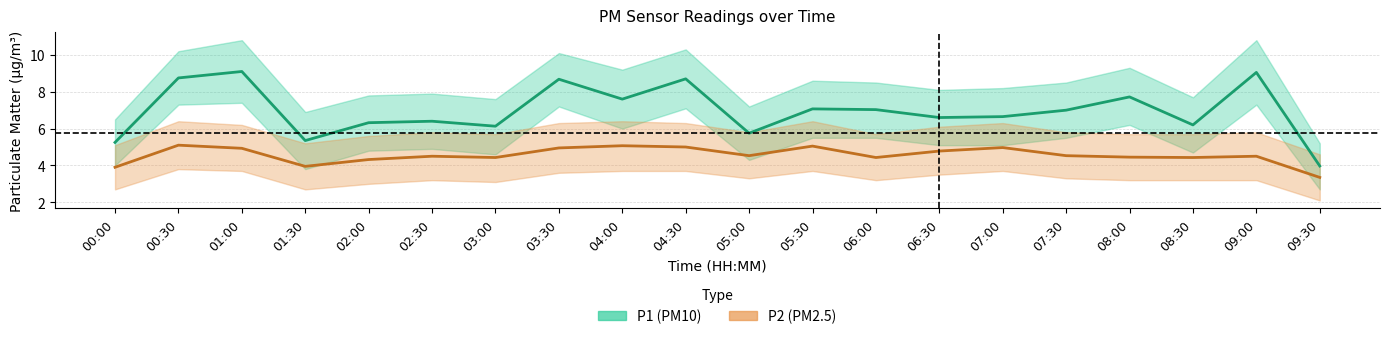

At which label does P1 (PM10) first exceed 7?

00:30